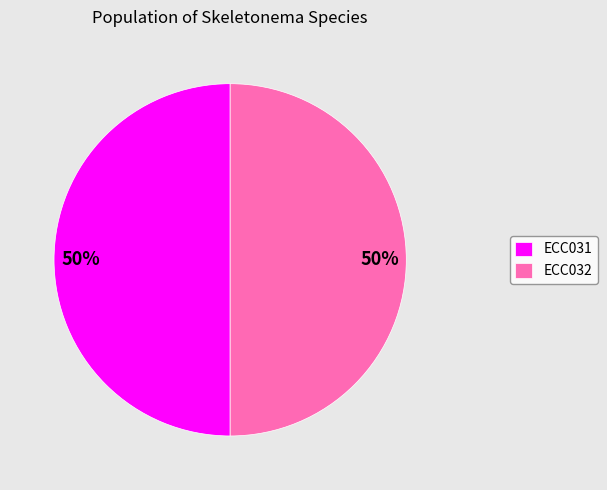

To the nearest percent, what percentage of the pie is ECC032?

50%